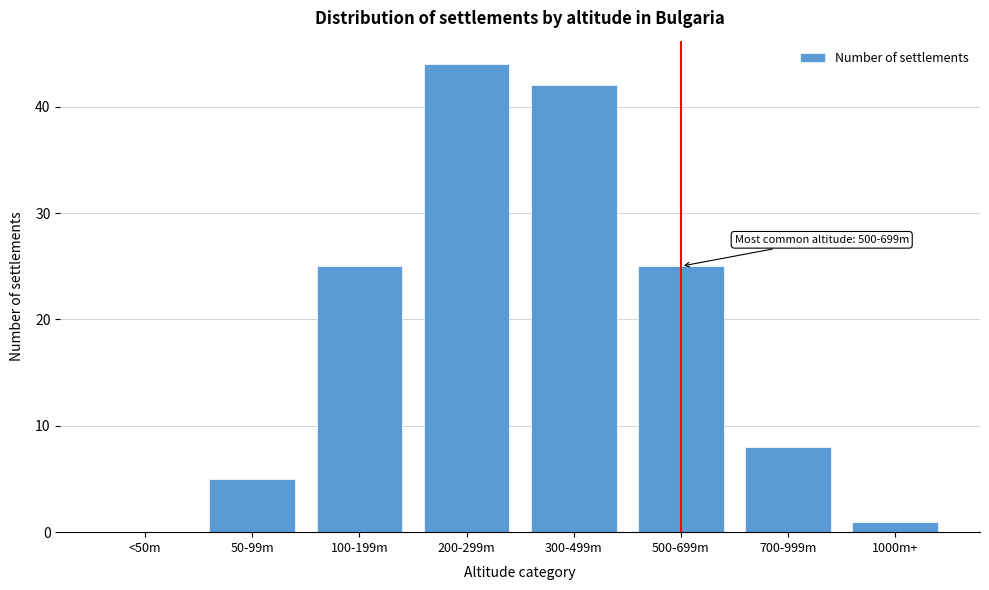

Reading right to left, list all the values displayed in this chart.

1000m+=1	700-999m=8	500-699m=25	300-499m=42	200-299m=44	100-199m=25	50-99m=5	<50m=0